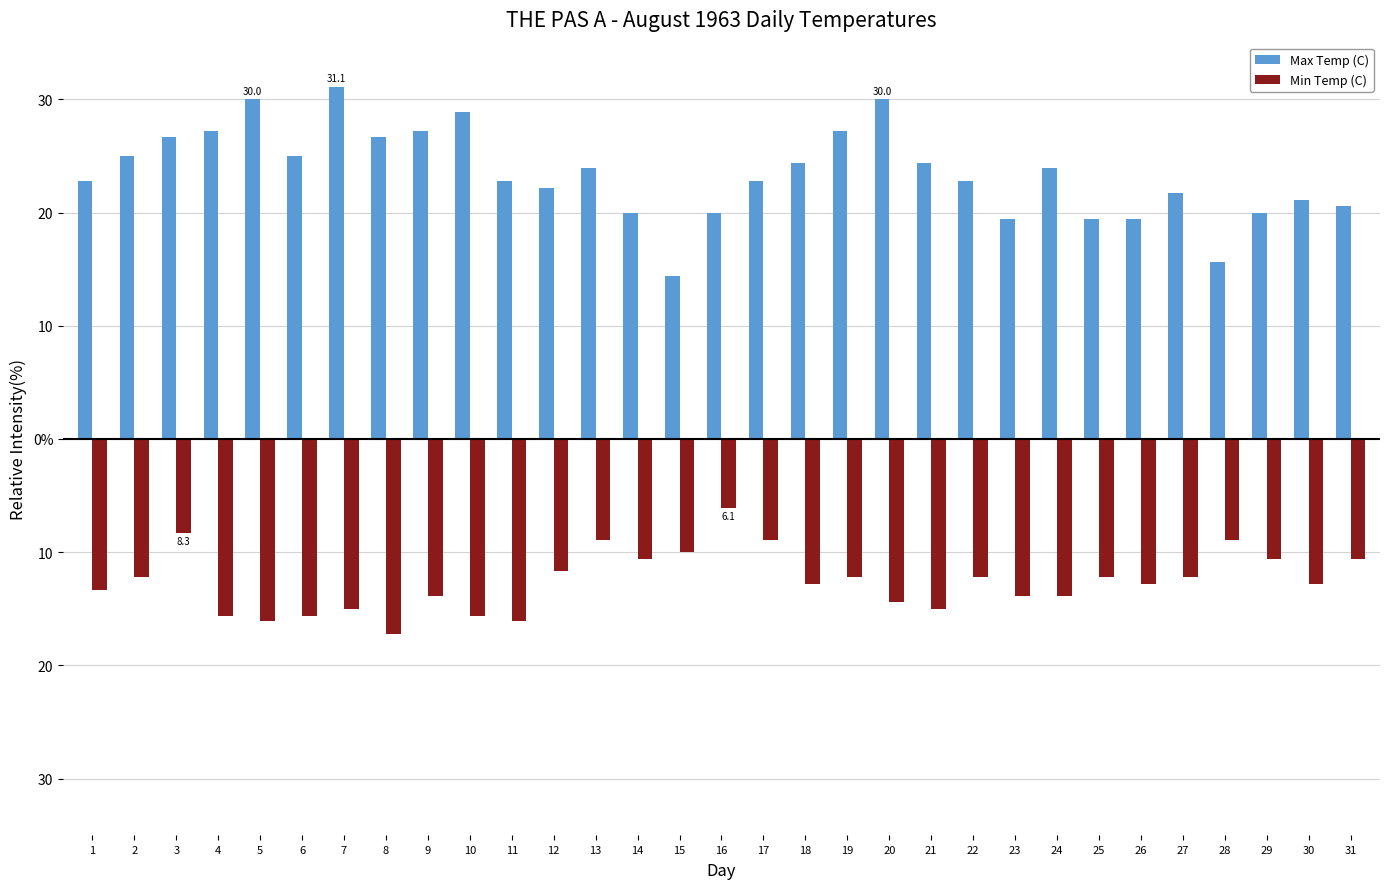

Which series has the largest total across all categories?

Max Temp (C)